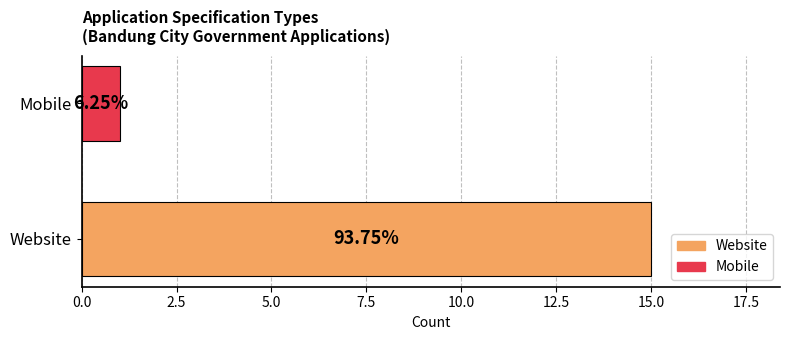

What is the greatest value displayed?

15